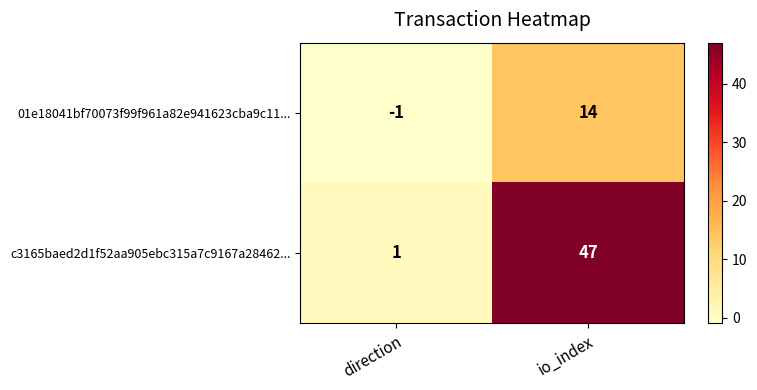

What value does the 01e18041bf70073f99f961a82e941623cba9c11... series have at io_index, to the nearest 10?

10